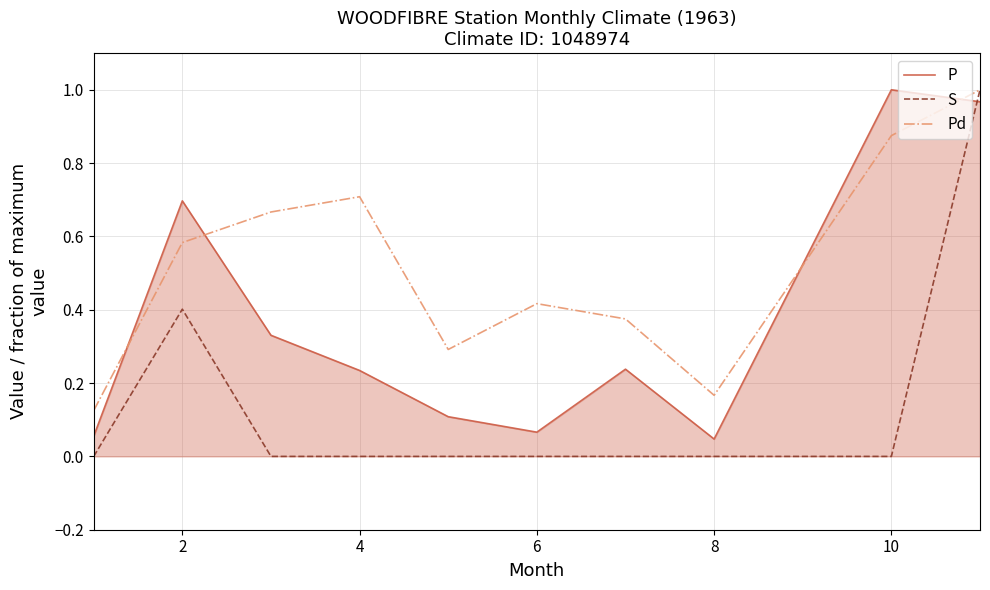

Which series has the largest total across all categories?

Pd